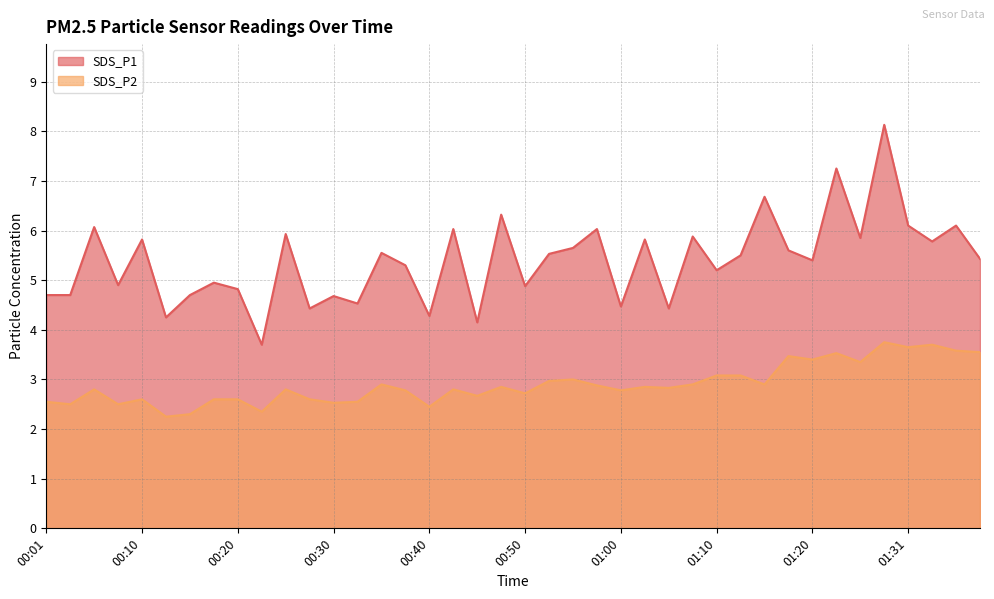

Reading left to right, list all the values displayed in this chart.

SDS_P1: 00:01=4.7	00:03=4.7	00:05=6.1	00:08=4.9	00:10=5.8	00:13=4.2	00:15=4.7	00:18=5.0	00:20=4.8	00:23=3.7	00:25=5.9	00:27=4.4	00:30=4.7	00:32=4.5	00:35=5.5	00:37=5.3	00:40=4.3	00:42=6.0	00:45=4.2	00:47=6.3	00:50=4.9	00:52=5.5	00:55=5.7	00:57=6.0	01:00=4.5	01:02=5.8	01:05=4.4	01:07=5.9	01:10=5.2	01:12=5.5	01:14=6.7	01:17=5.6	01:20=5.4	01:23=7.2	01:26=5.8	01:29=8.1	01:31=6.1	01:34=5.8	01:36=6.1	01:39=5.4
SDS_P2: 00:01=2.5	00:03=2.5	00:05=2.8	00:08=2.5	00:10=2.6	00:13=2.2	00:15=2.3	00:18=2.6	00:20=2.6	00:23=2.4	00:25=2.8	00:27=2.6	00:30=2.5	00:32=2.5	00:35=2.9	00:37=2.8	00:40=2.5	00:42=2.8	00:45=2.7	00:47=2.9	00:50=2.7	00:52=3.0	00:55=3.0	00:57=2.9	01:00=2.8	01:02=2.9	01:05=2.8	01:07=2.9	01:10=3.1	01:12=3.1	01:14=2.9	01:17=3.5	01:20=3.4	01:23=3.5	01:26=3.4	01:29=3.8	01:31=3.6	01:34=3.7	01:36=3.6	01:39=3.5